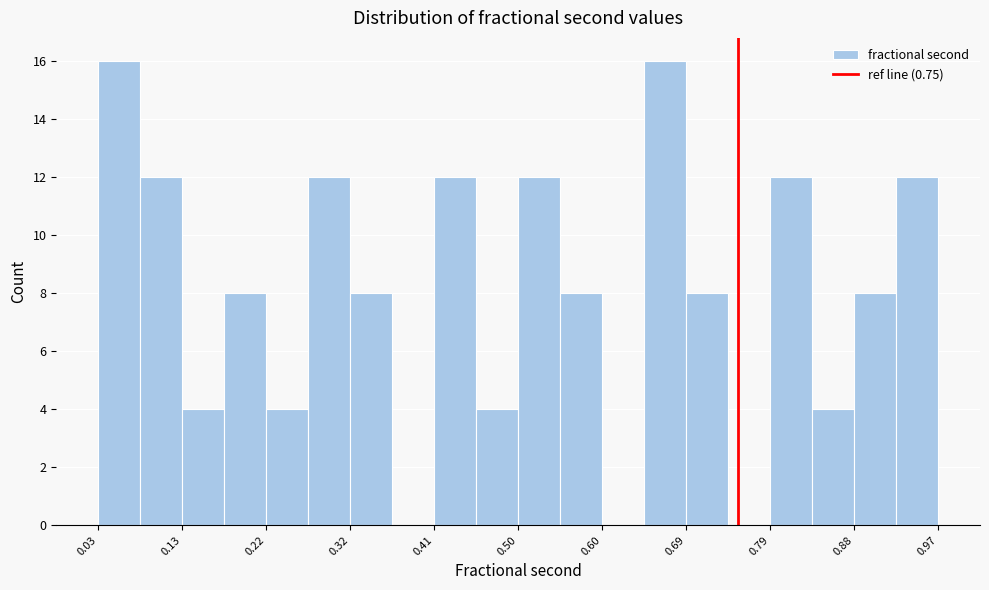

Reading left to right, list every bar in this chart as the range it spans on the x-axis followed by its height. Neither the bar edges nor the heights are printed on the chart, so give them approximately, as read against the axes.

0.03 to 0.08: 16
0.08 to 0.13: 12
0.13 to 0.18: 4
0.18 to 0.22: 8
0.22 to 0.27: 4
0.27 to 0.32: 12
0.32 to 0.36: 8
0.36 to 0.41: 0
0.41 to 0.46: 12
0.46 to 0.50: 4
0.50 to 0.55: 12
0.55 to 0.60: 8
0.60 to 0.65: 0
0.65 to 0.69: 16
0.69 to 0.74: 8
0.74 to 0.79: 0
0.79 to 0.83: 12
0.83 to 0.88: 4
0.88 to 0.93: 8
0.93 to 0.97: 12